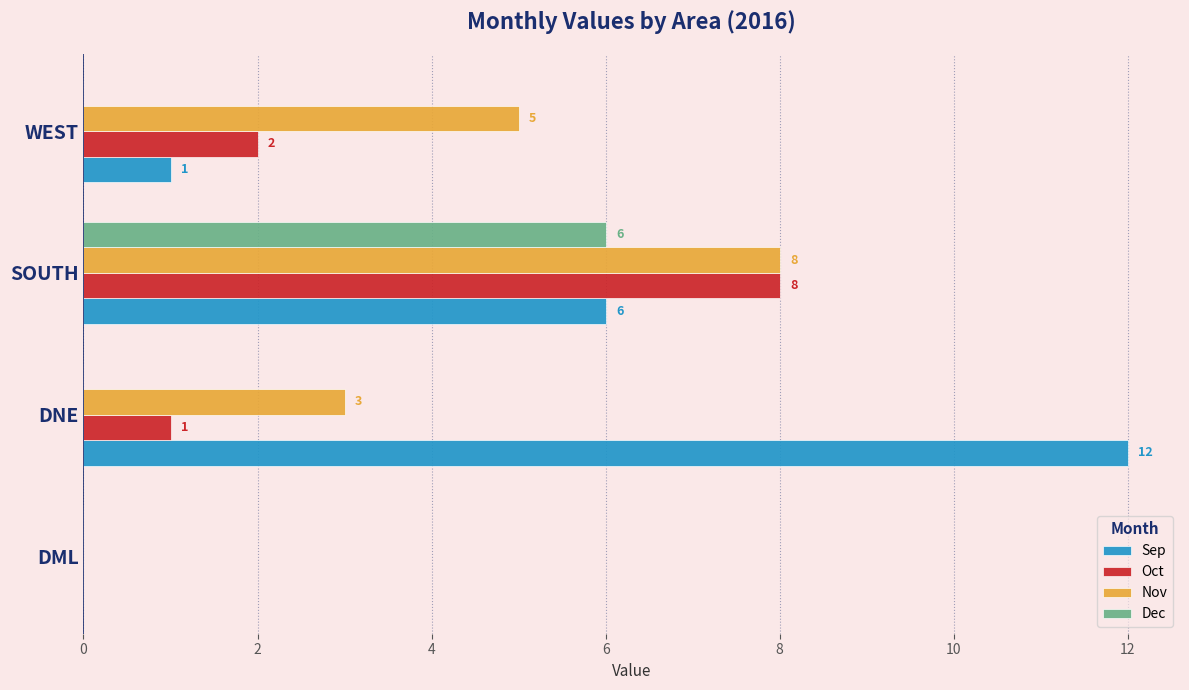

What is the sum of all Dec values?

6